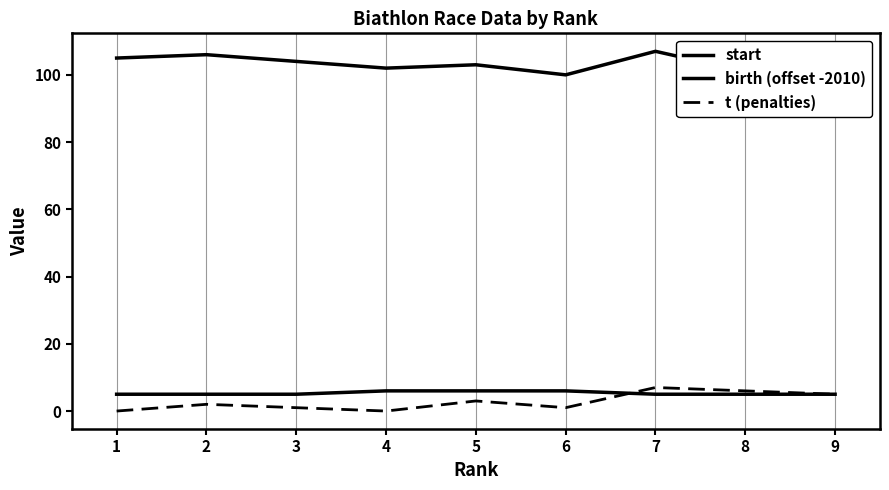

Is the value of start at 9 greater than the value of t (penalties) at 2?

Yes